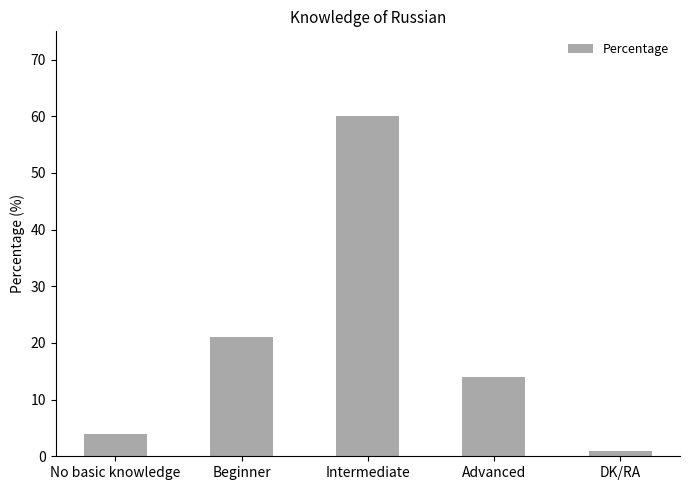

How many bars are there in total?

5